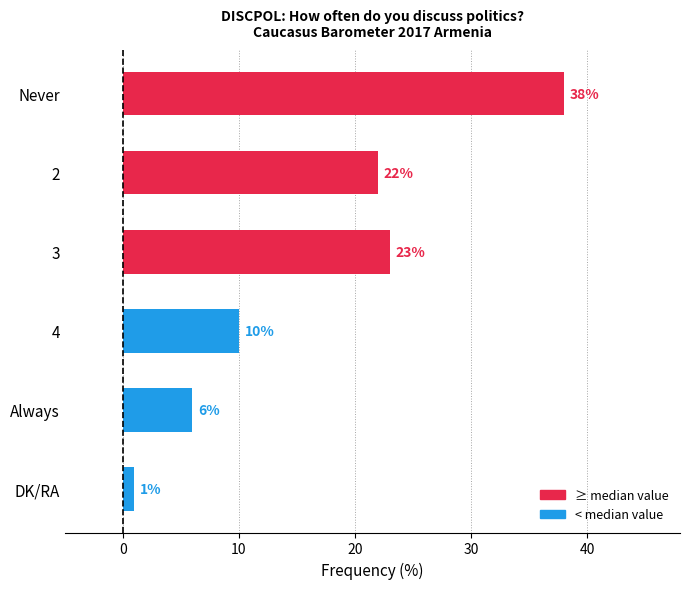

How many series are shown in this chart?

1